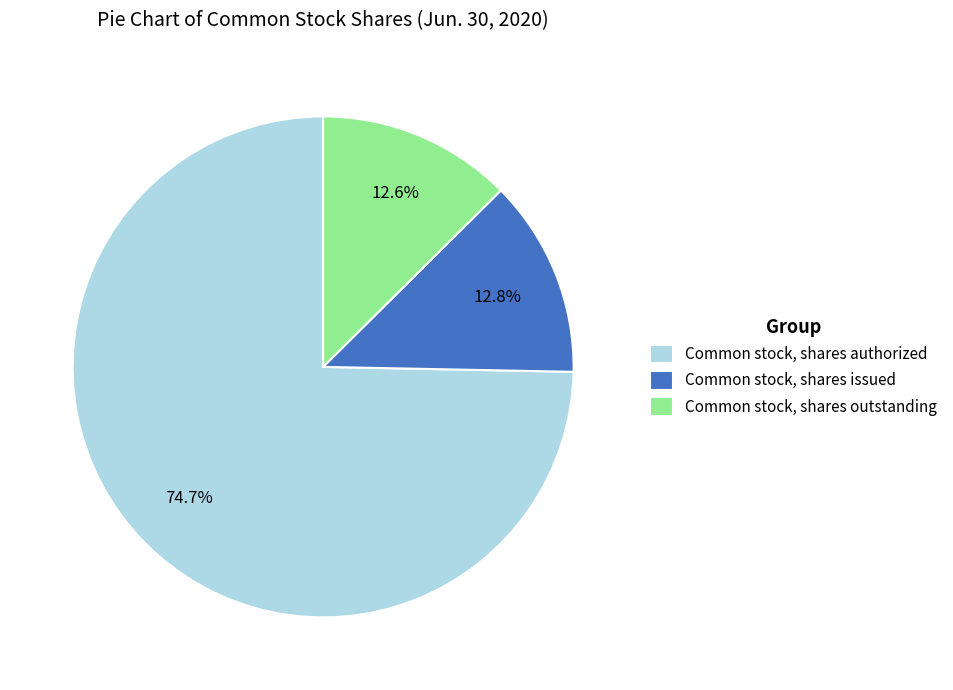

What is the total percentage of Common stock, shares authorized and Common stock, shares outstanding?

87.2%